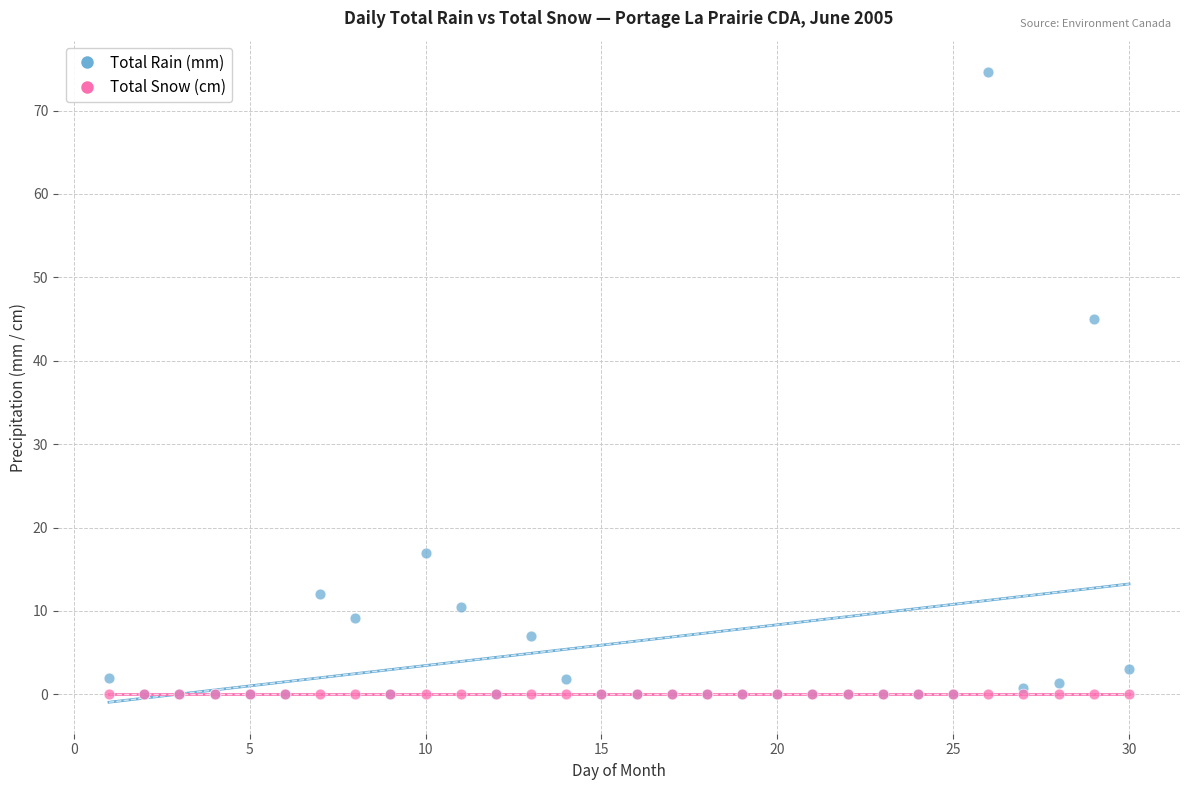

In the Total Rain (mm) series, what Y value is closest to 37?

45.0